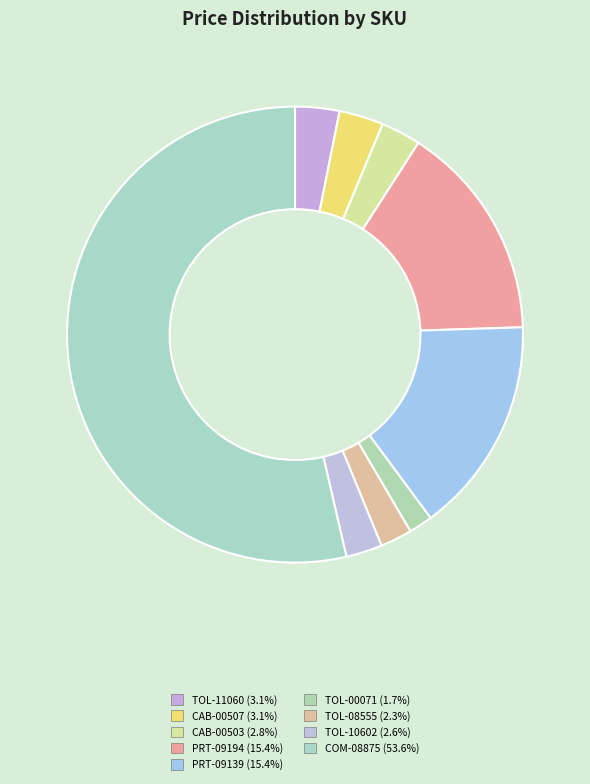

The TOL-08555 slice represents 1% of the pie. True or false?

False